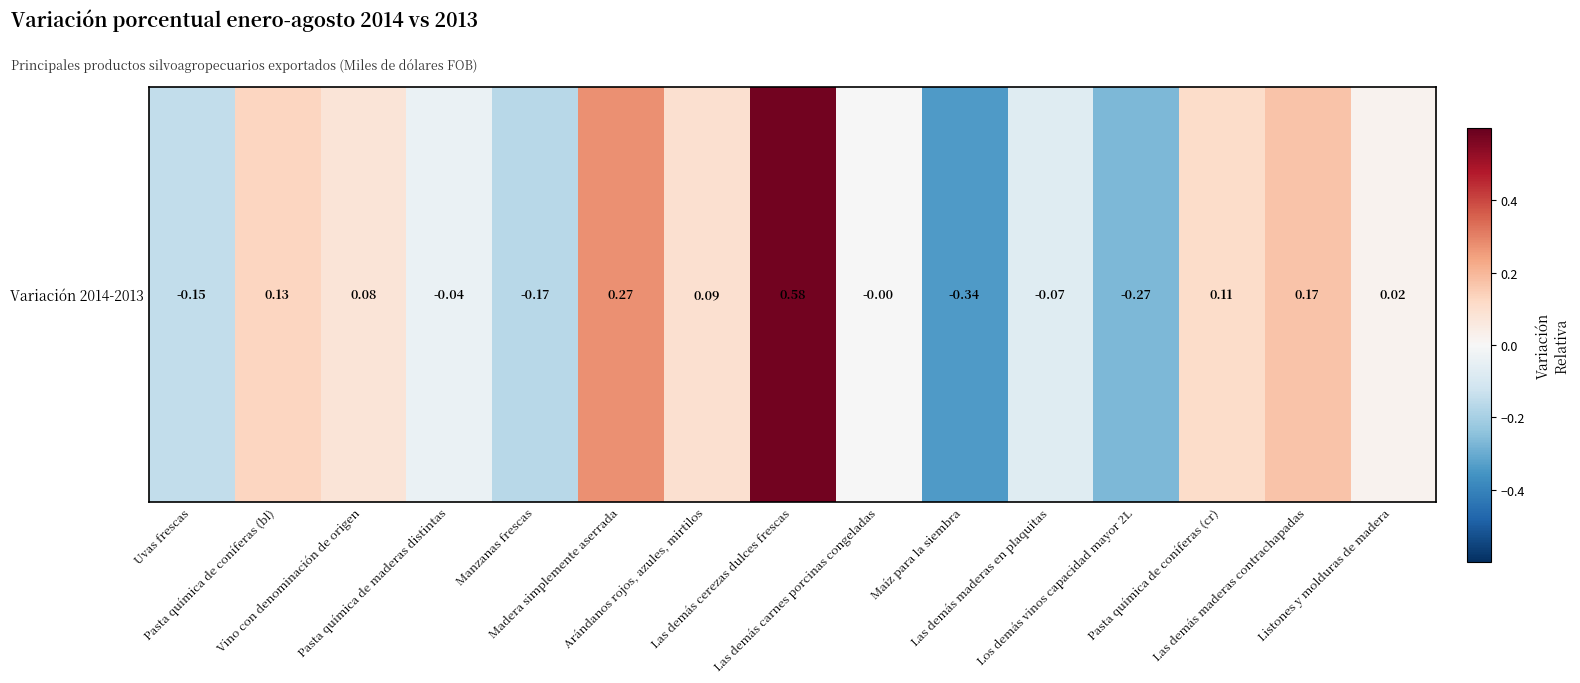

True or false: the data shows -0.3 at Maíz para la siembra.

True